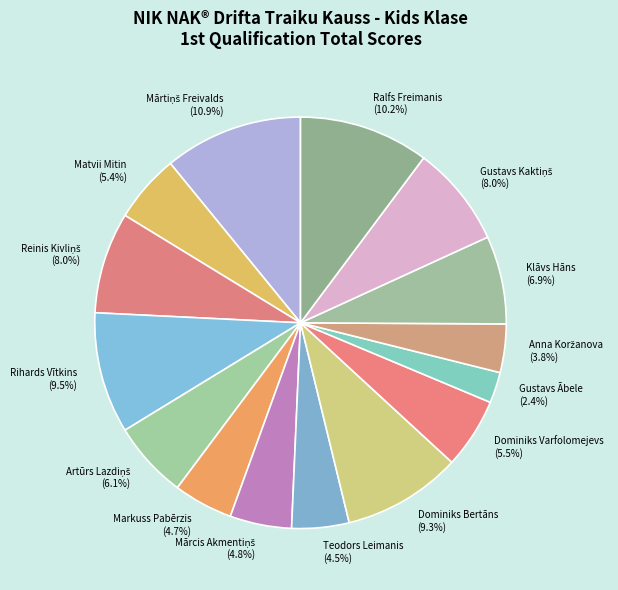

The Dominiks Varfolomejevs slice represents 1% of the pie. True or false?

False